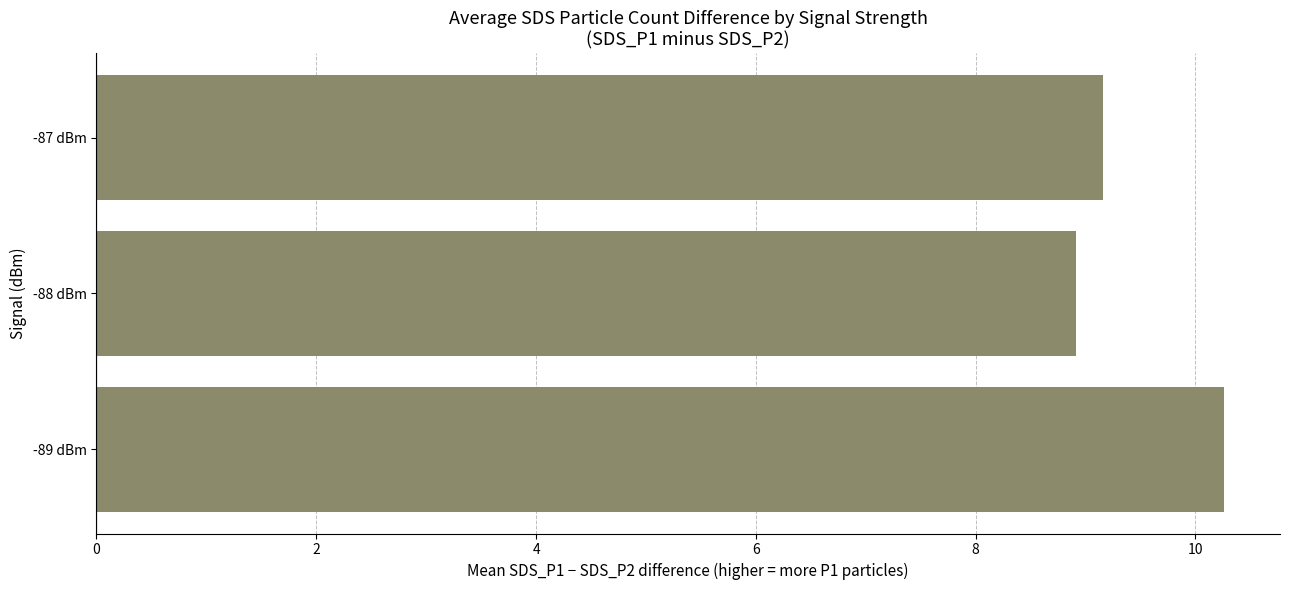

List the labels in order of value, smallest first.

-88 dBm, -87 dBm, -89 dBm